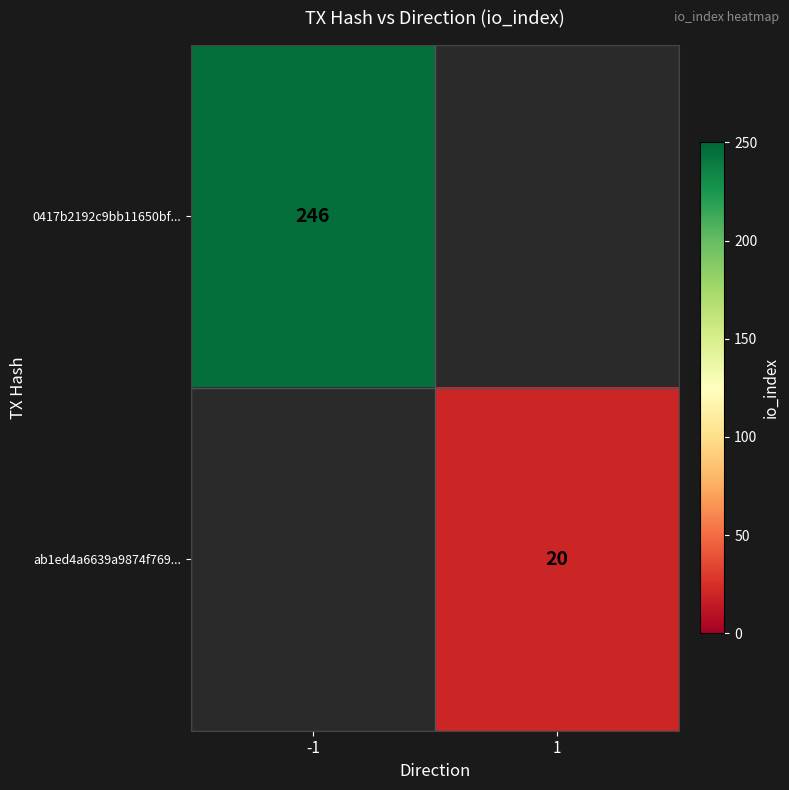

The 0417b2192c9bb11650bf... series shows 246 at -1. True or false?

True